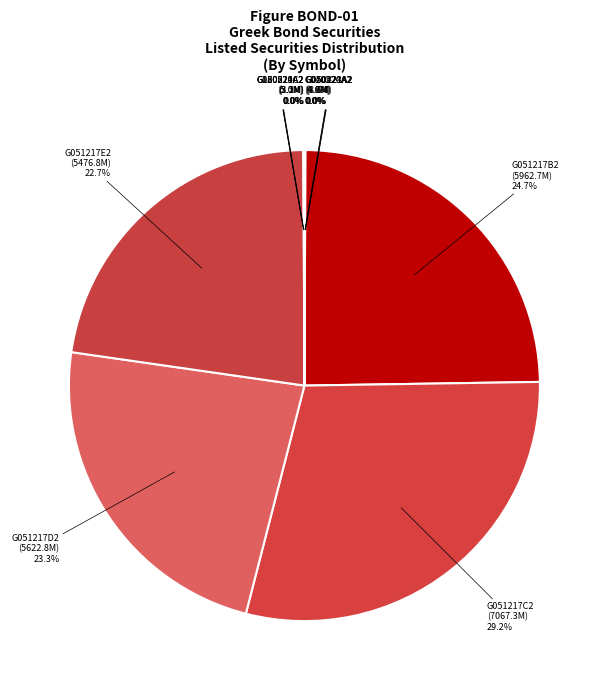

Which category has the biggest portion of the pie?

G051217C2